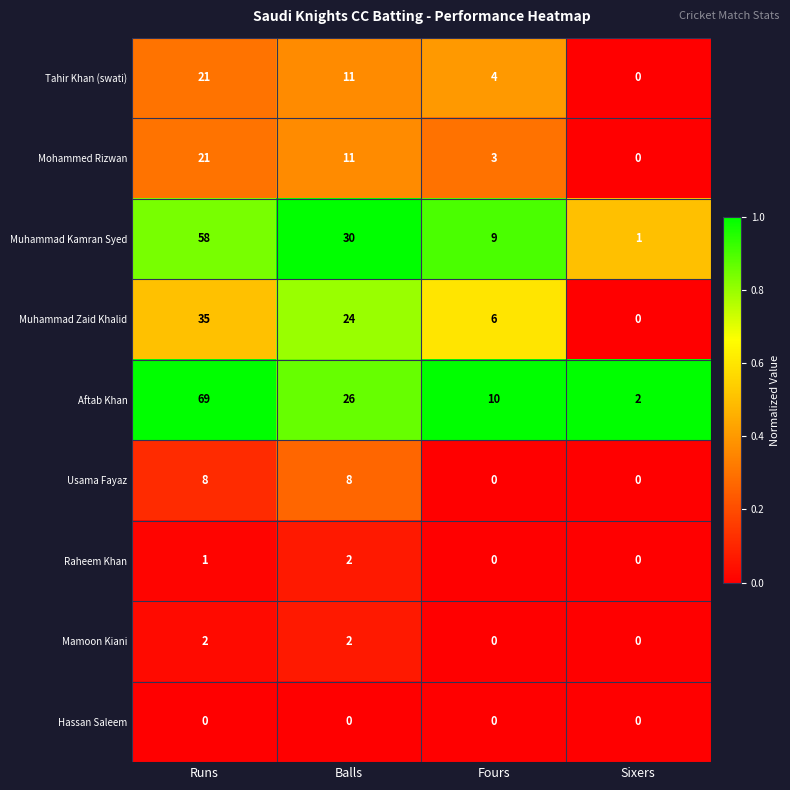

What is the difference between the second highest and second lowest values in the Usama Fayaz series?

8